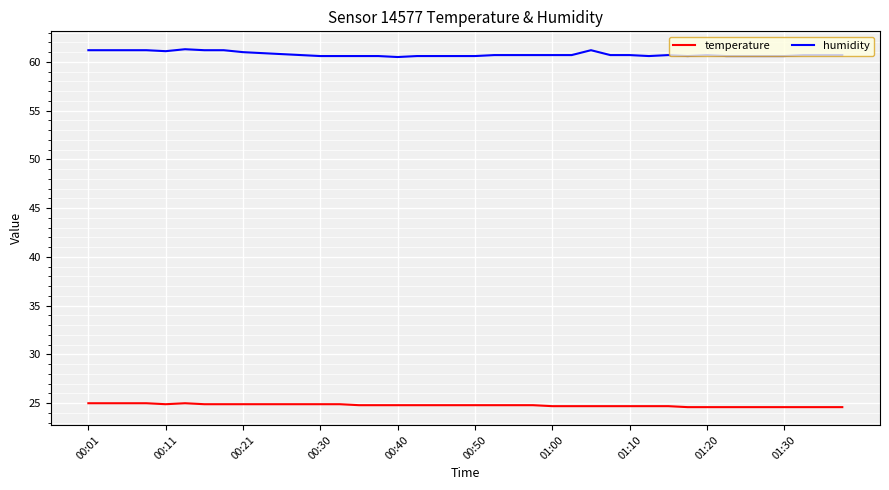

List the series in order of their overall mean, lowest first.

temperature, humidity